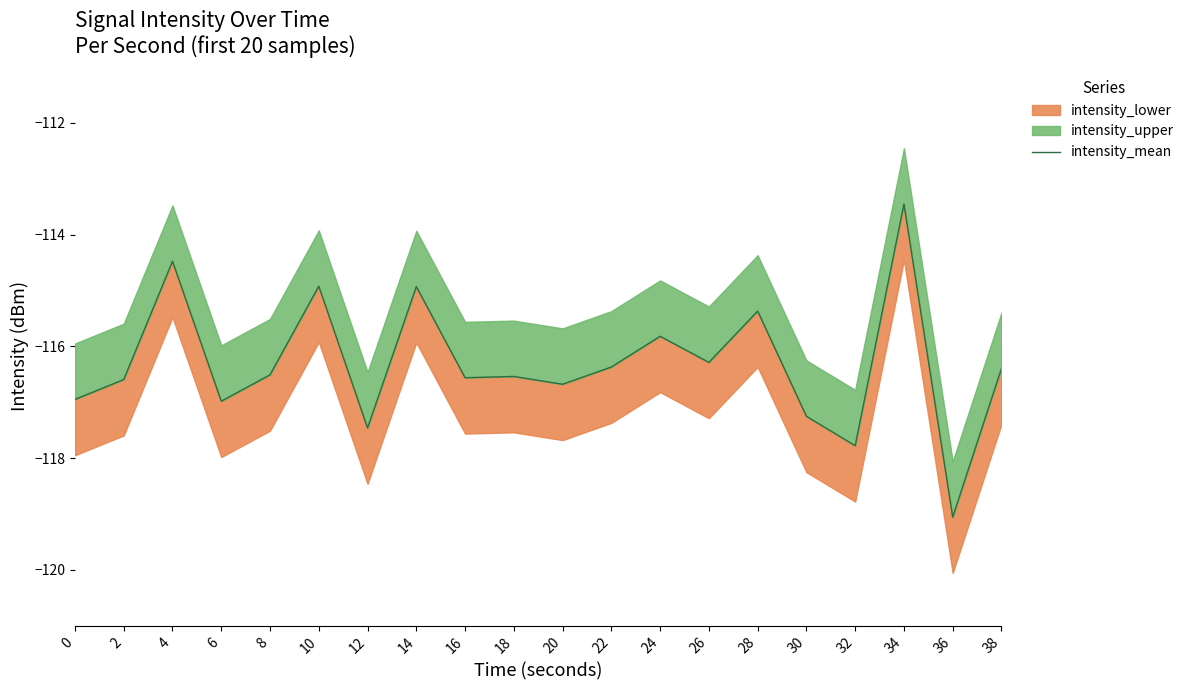

At which category does the data reach its first local peak?

4